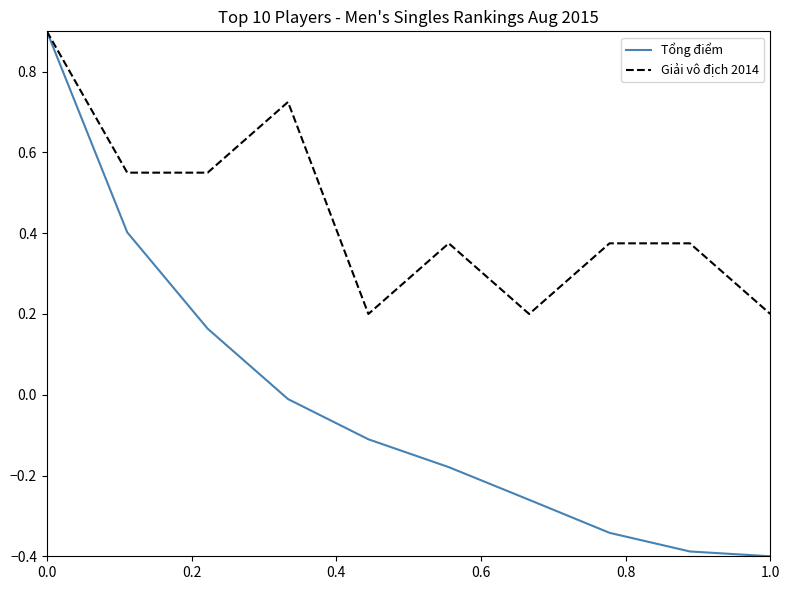

Rank the series by their average value, from highest to lowest.

Giải vô địch 2014, Tổng điểm